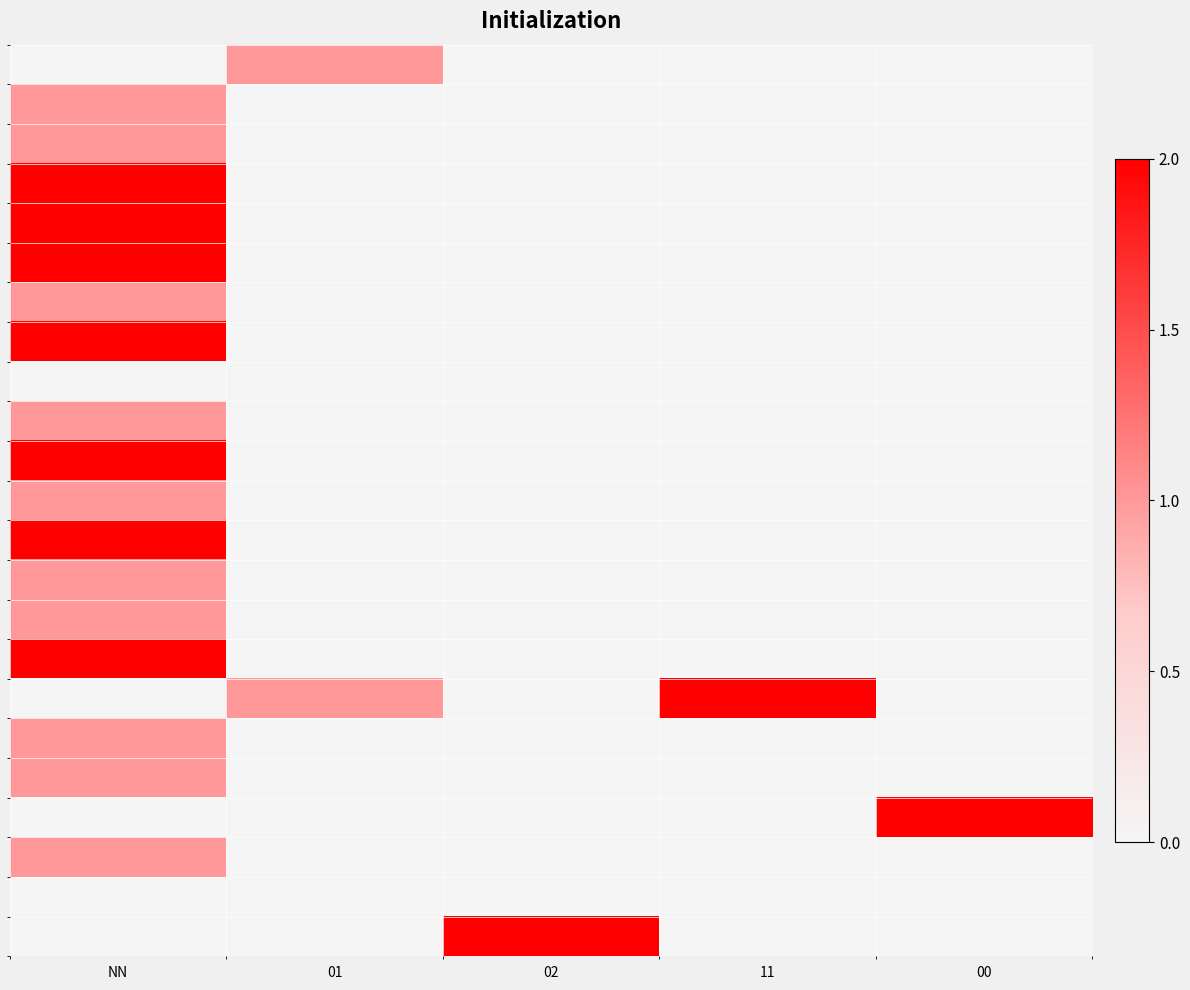

What is the spread (max minus min) of values at 11?

2